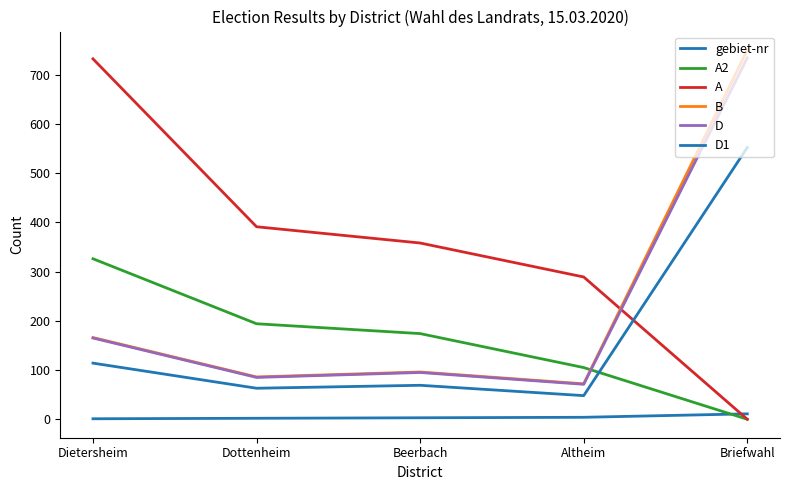

What is the greatest value displayed?

750